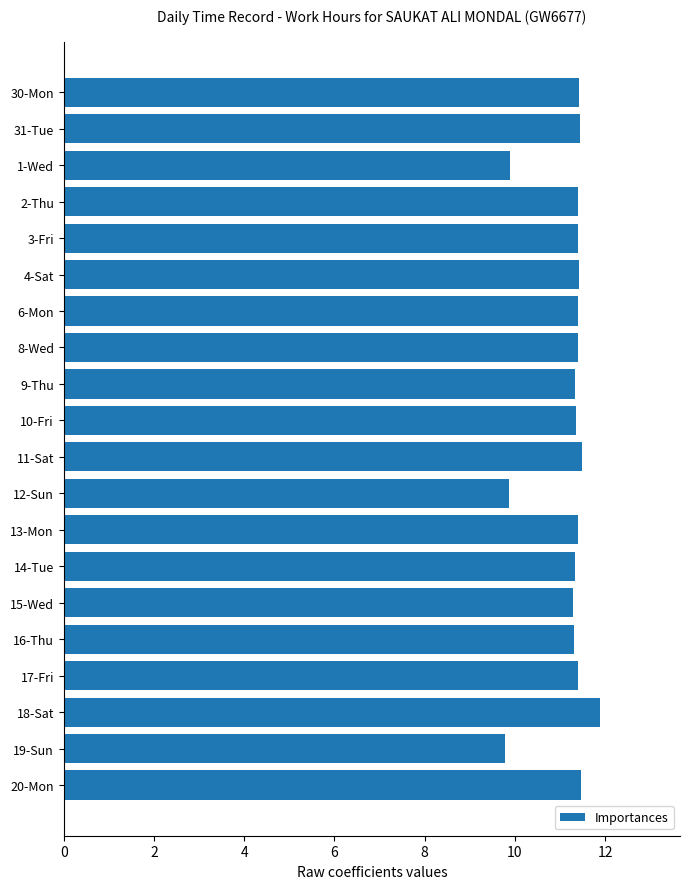

What is the ratio of the value at 3-Fri to the value at 30-Mon?

1.0